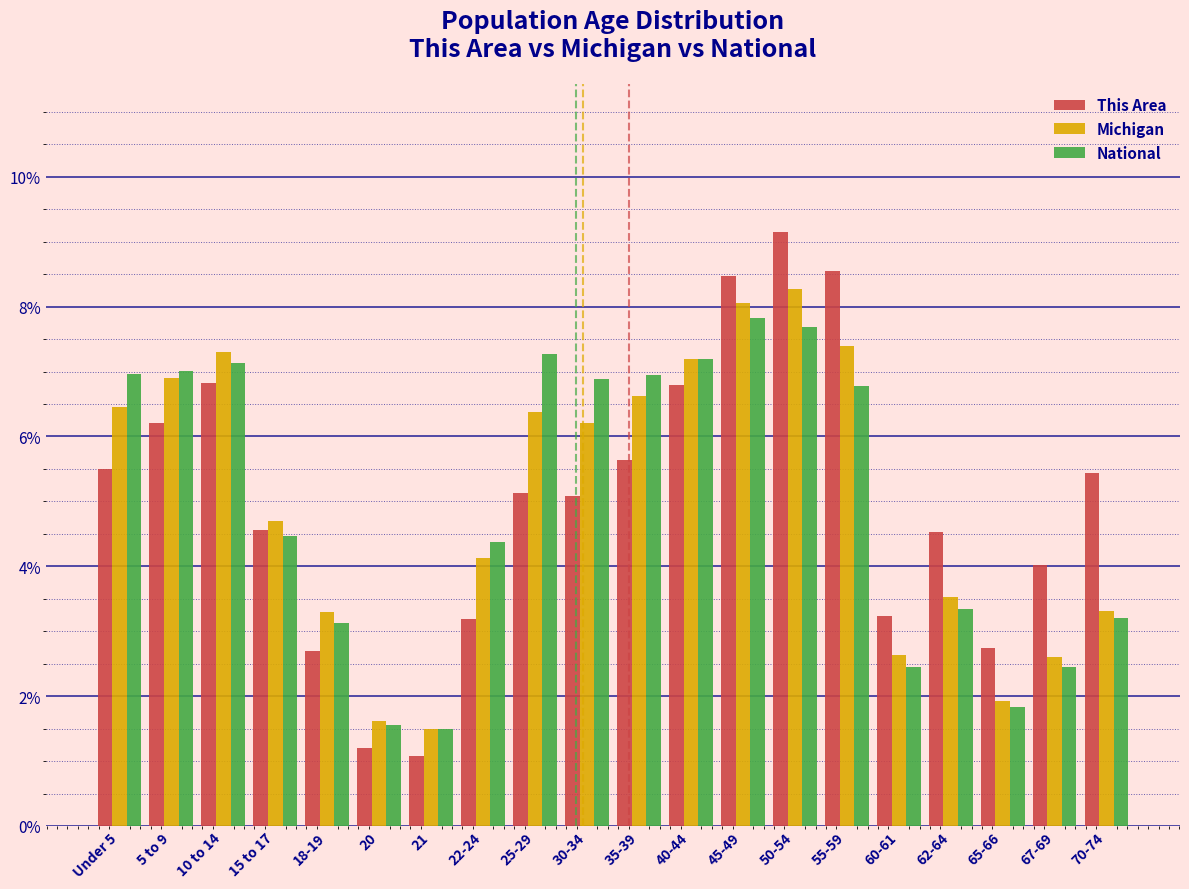

Is the value of National at 25-29 greater than the value of This Area at 40-44?

Yes